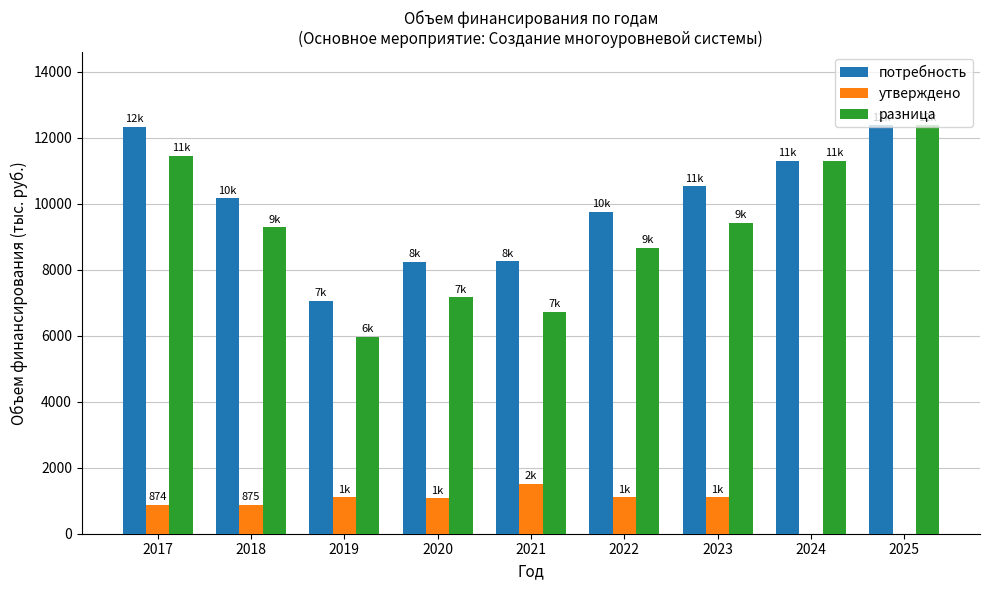

What is the sum of the потребность values at 2022 and 2023?

20290.9